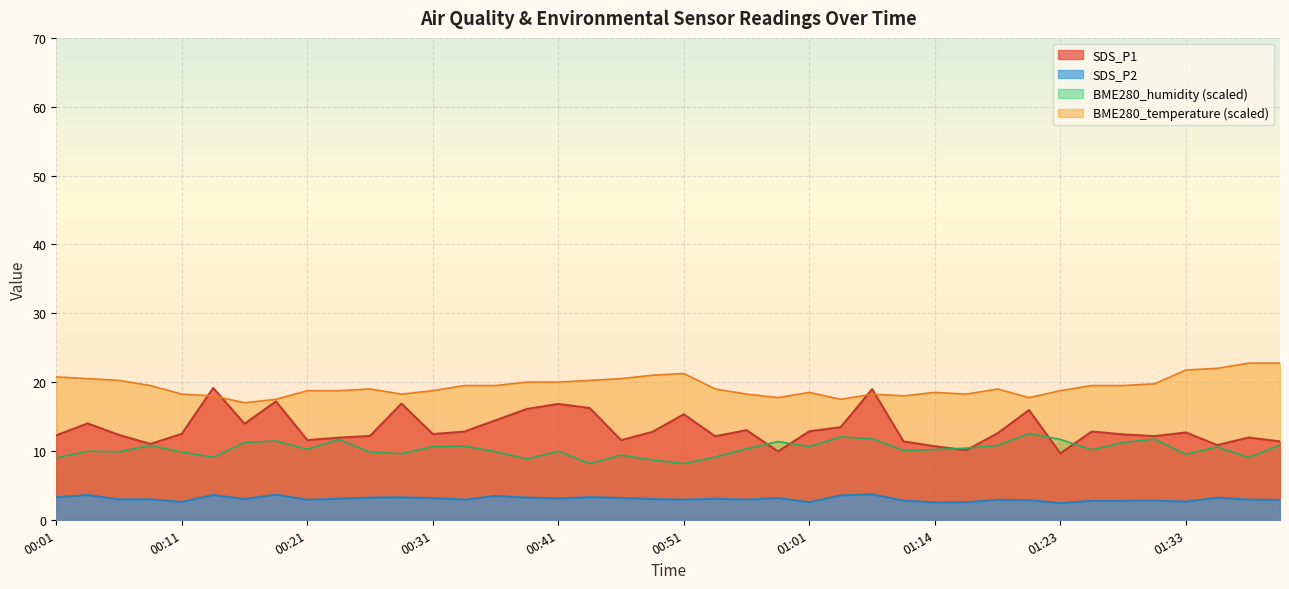

List the series in order of their overall mean, highest first.

BME280_temperature (scaled), SDS_P1, BME280_humidity (scaled), SDS_P2